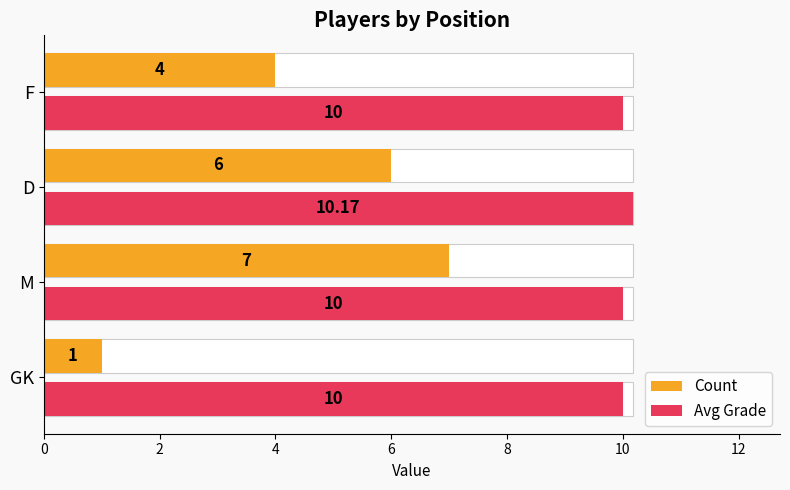

Does the chart contain stacked bars?

No